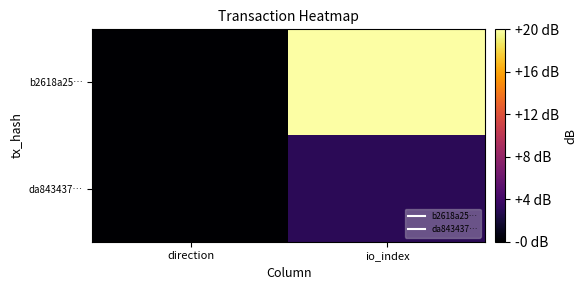

What is the difference between the highest and lowest values at io_index?

17.2